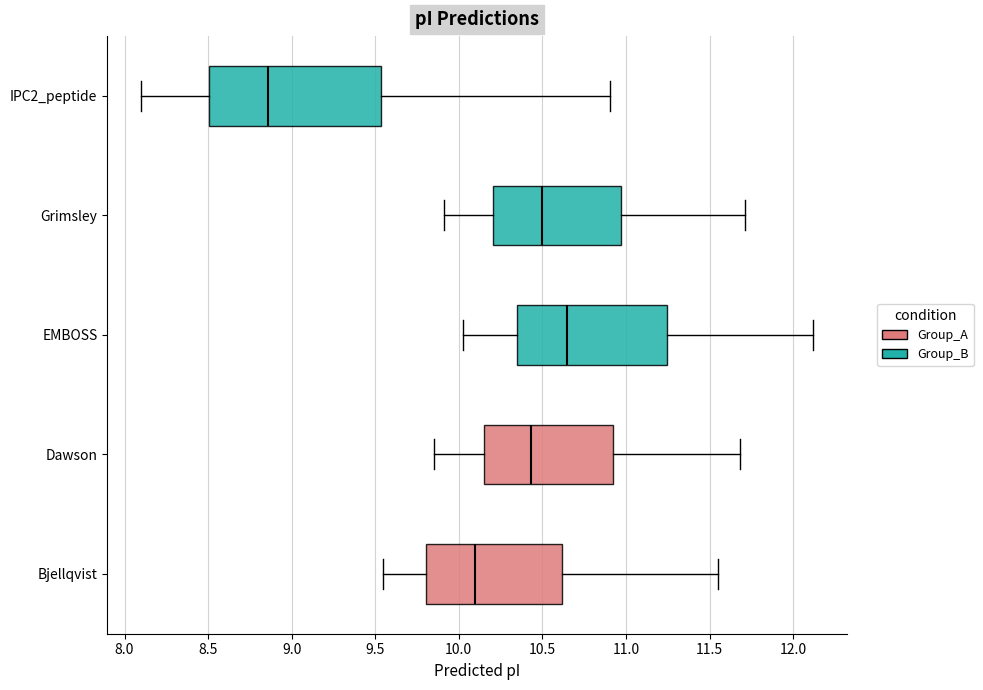

Where does the median line of the box for IPC2_peptide sit on the x-axis? The values are not printed on the chart, so give them approximately, as read against the axis.

8.85